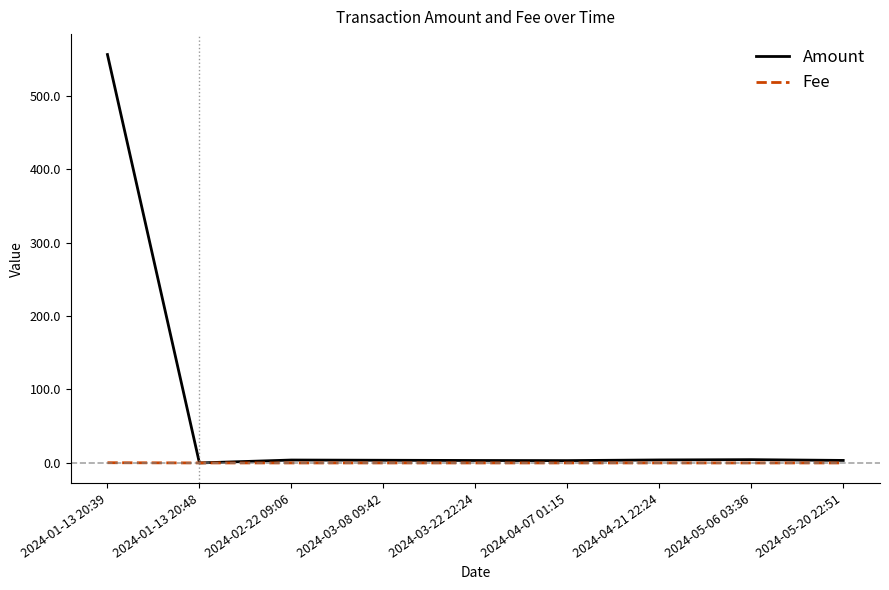

What is the difference between the highest and lowest values at 2024-04-21 22:24?

4.1